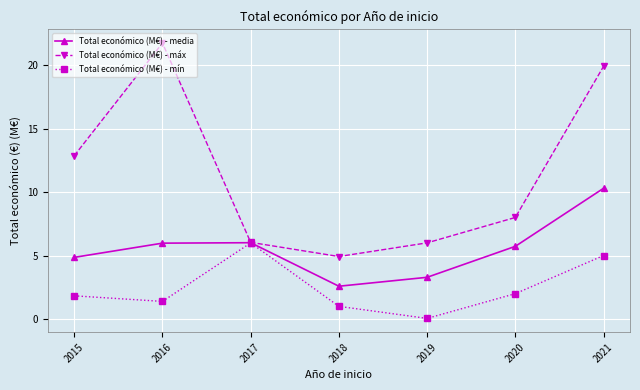

What is the smallest value displayed?

0.1